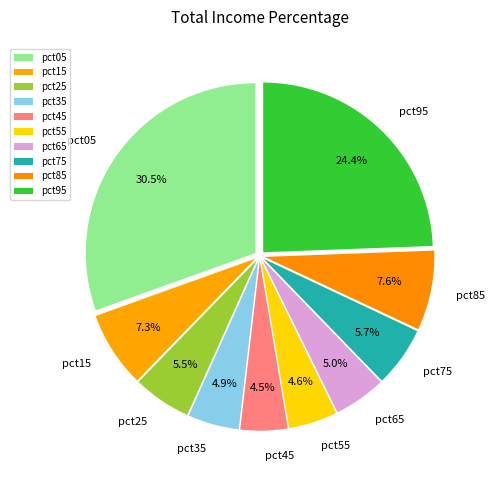

To the nearest percent, what is the average slice percentage?

10%